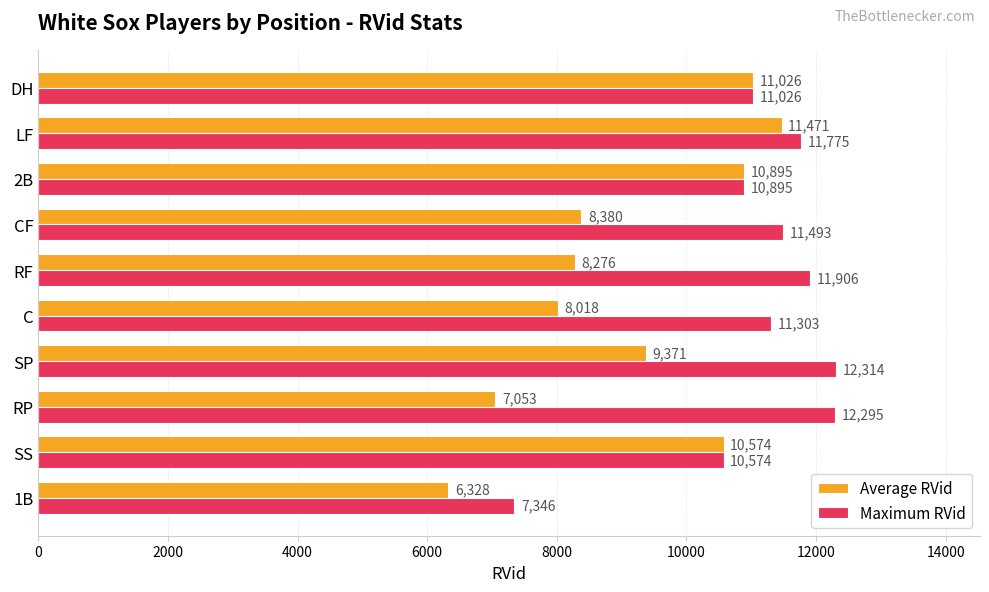

Which category has the highest value in the Average RVid series?

LF